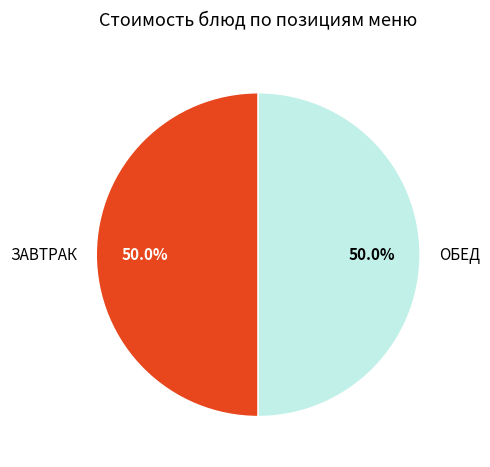

What is the ratio of the value at ОБЕД to the value at ЗАВТРАК?

1.0